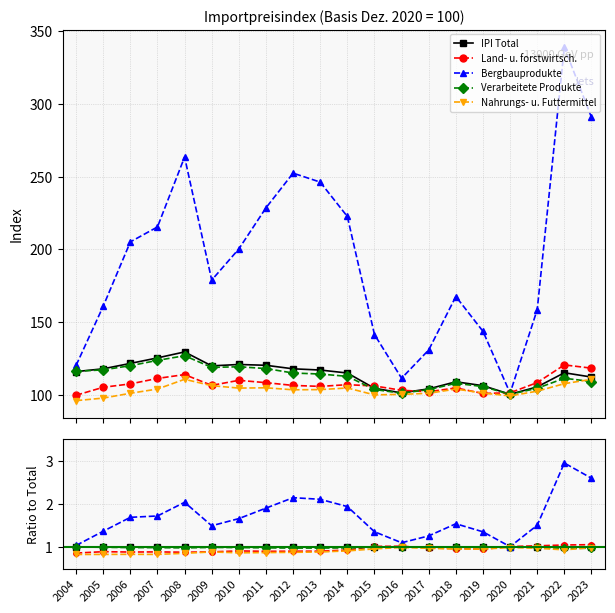

In Verarbeitete Produkte, how many points are higher than both neighbors (excluding endpoints)?

3